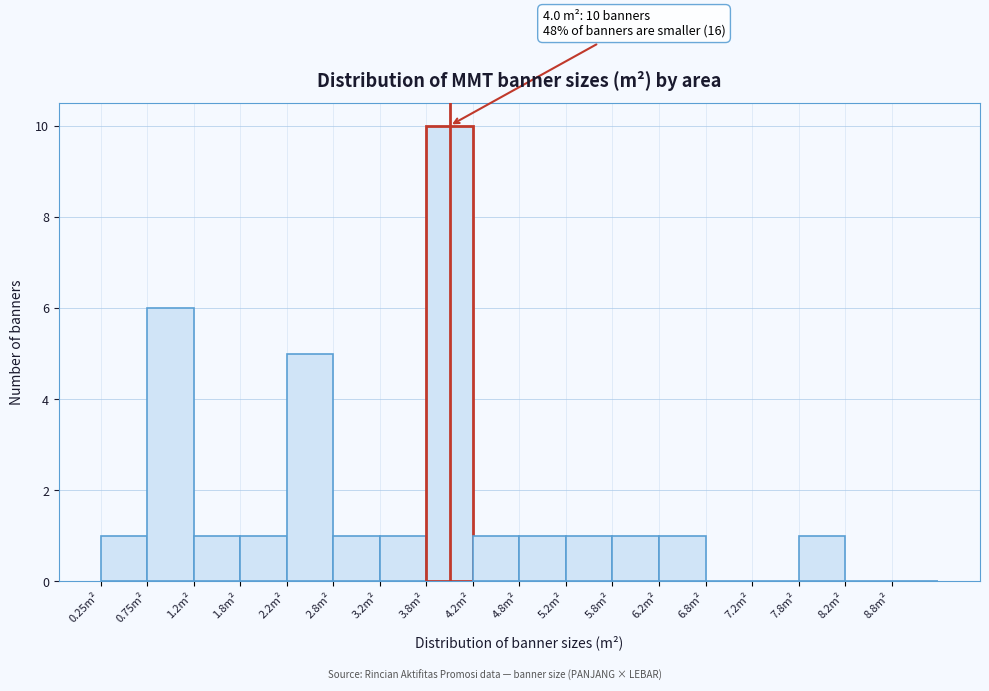

Which range on the x-axis has the tallest bar?

3.75 to 4.25